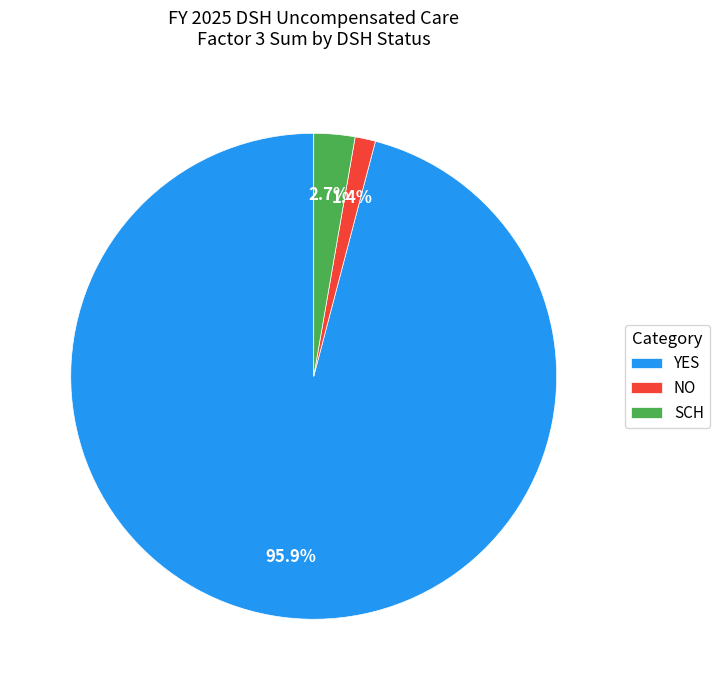

How many slices are in this pie chart?

3